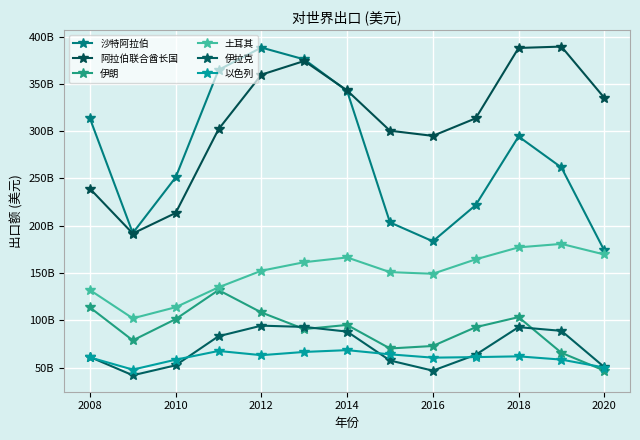

At how many categories does at least one series exceed 272988557768?

11